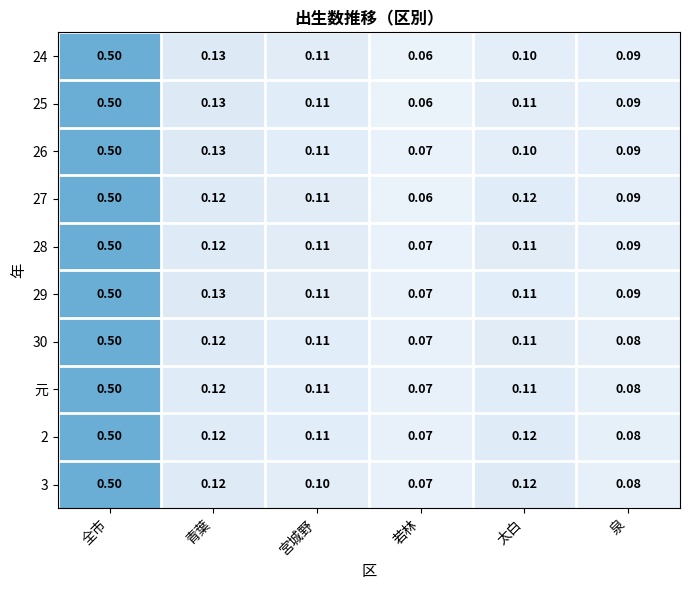

Which label corresponds to the smallest value in the chart?

若林